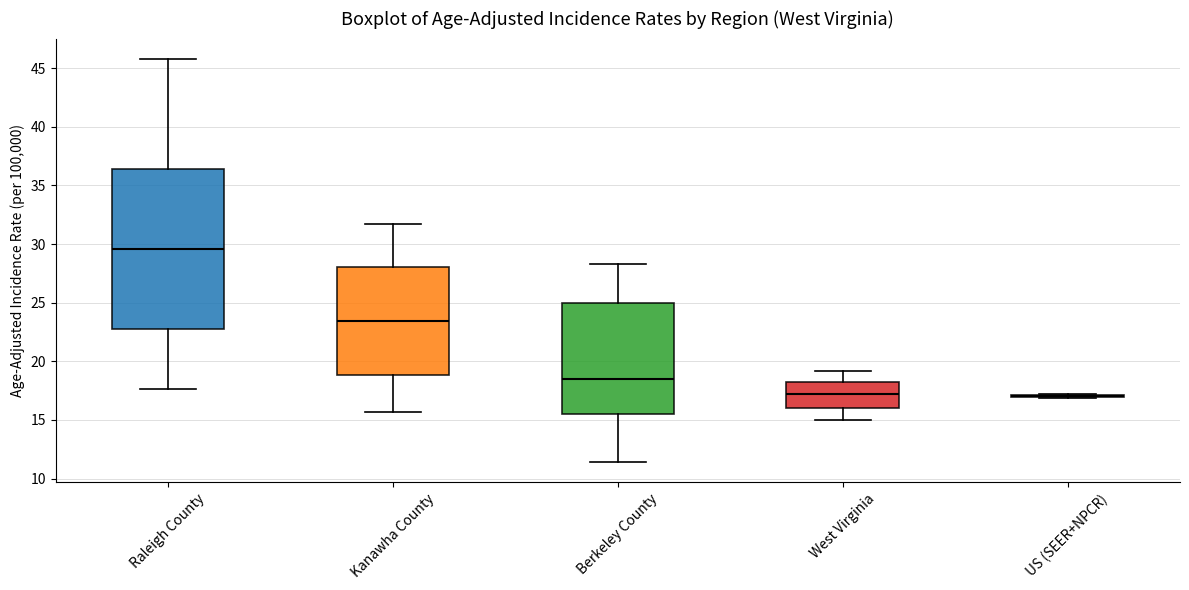

Where does the upper whisker of the box for Raleigh County end on the y-axis? The values are not printed on the chart, so give them approximately, as read against the axis.

46.0